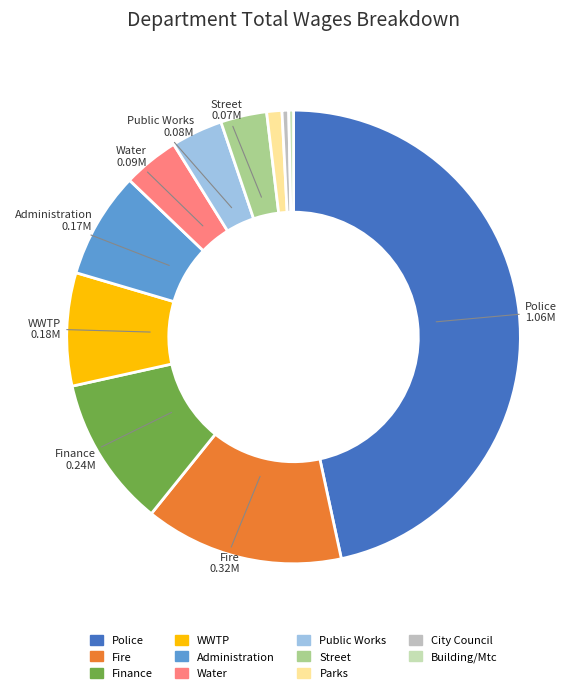

What is the ratio of the value at Police to the value at Fire?

3.3